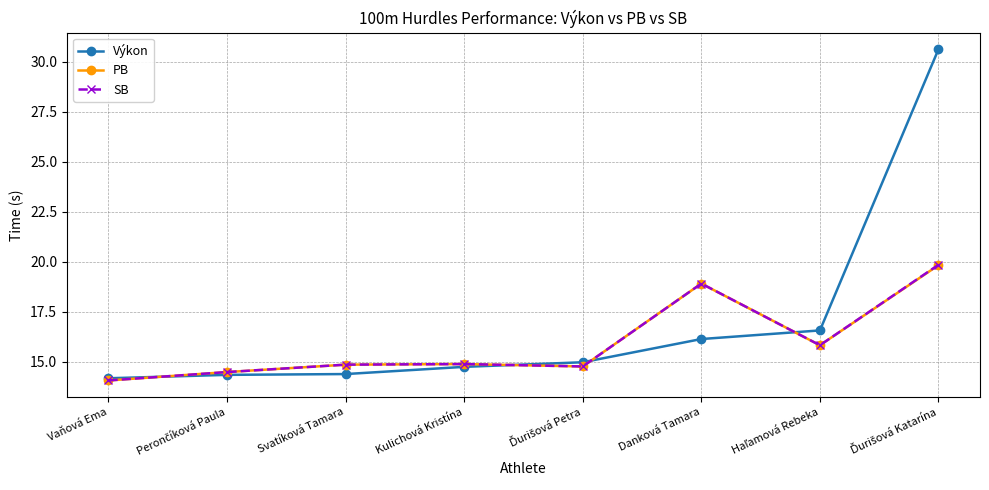

At how many categories does at least one series exceed 18?

2